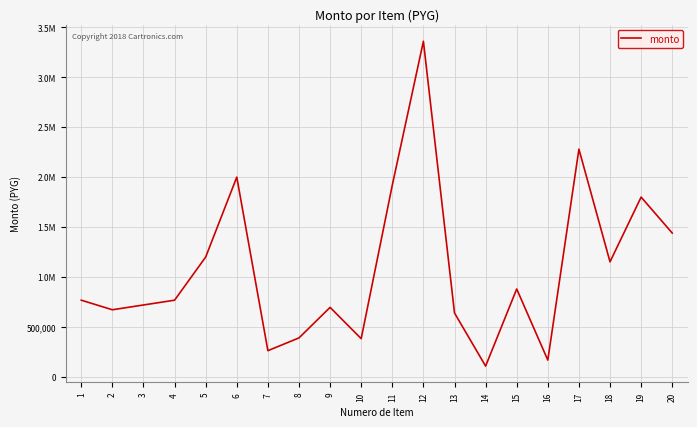

Does the chart have visible grid lines?

Yes